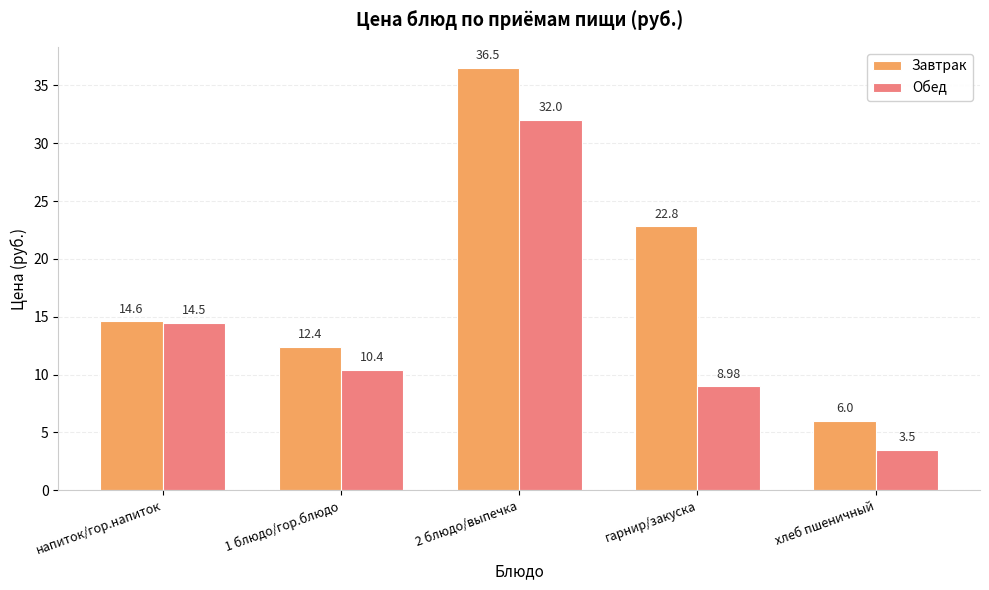

Is the value of Обед at напиток/гор.напиток greater than the value of Завтрак at 1 блюдо/гор.блюдо?

Yes